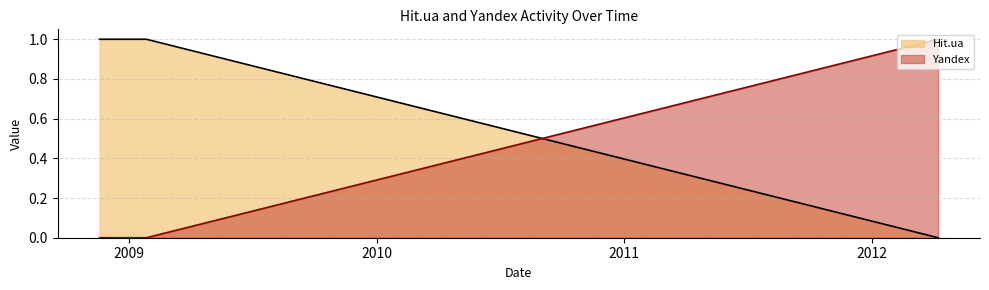

Reading left to right, list all the values displayed in this chart.

Hit.ua: 2012-04-07=0	2009-01-27=1	2008-12-12=1	2008-12-10=1	2008-11-28=1	2008-11-22=1	2008-11-19=1
Yandex: 2012-04-07=1	2009-01-27=0	2008-12-12=0	2008-12-10=0	2008-11-28=0	2008-11-22=0	2008-11-19=0